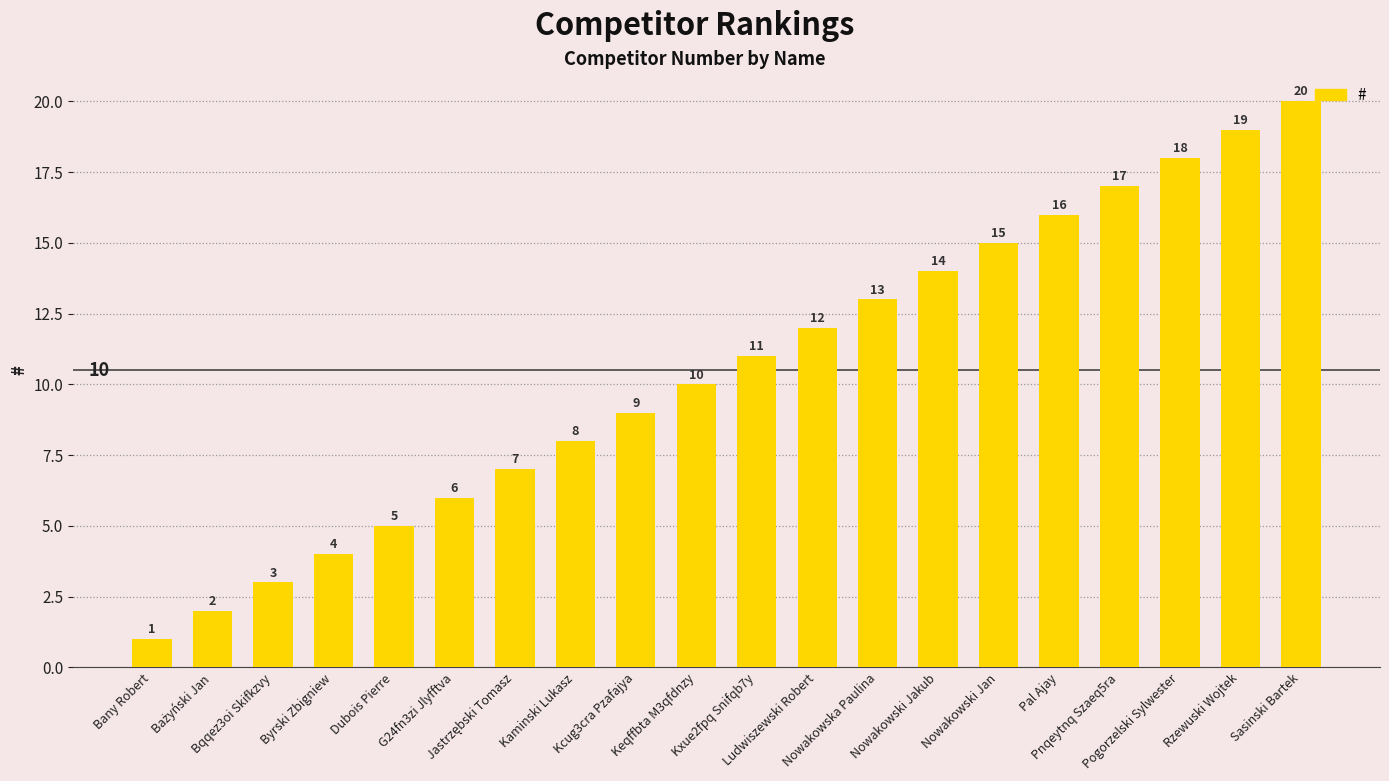

What is the greatest value displayed?

20